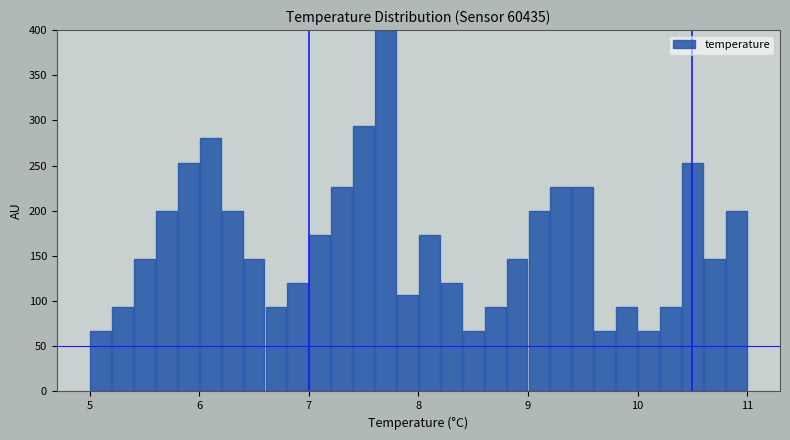

Read against the x-axis, roughly where is the centre of the tallest bar?

7.7